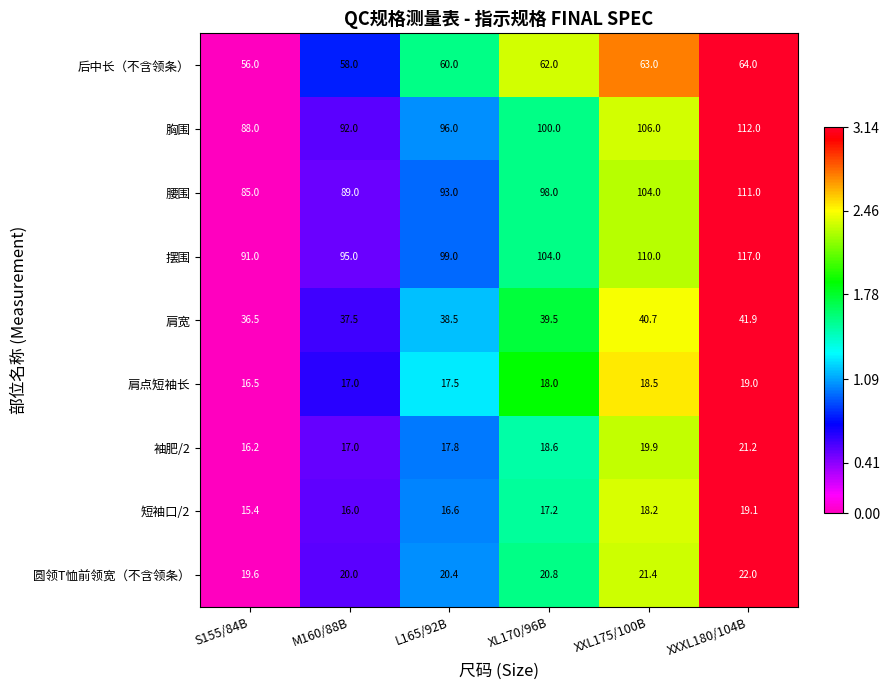

What is the difference between the second highest and second lowest values in the 胸围 series?

14.0